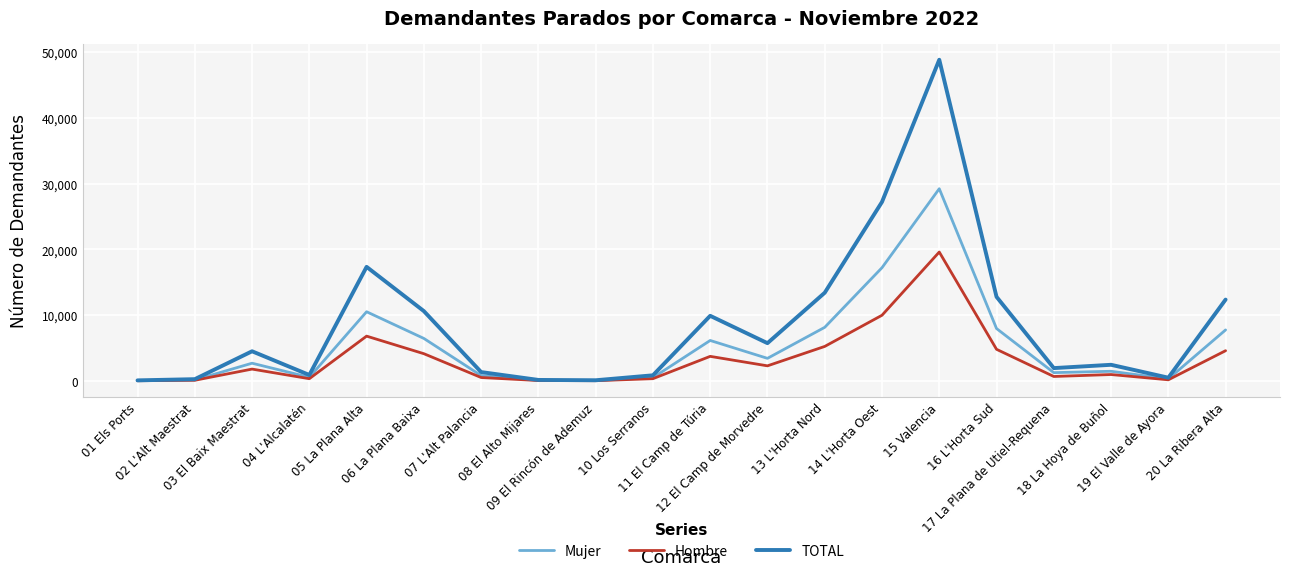

True or false: TOTAL has more than 0 points higher than both neighbors.

True